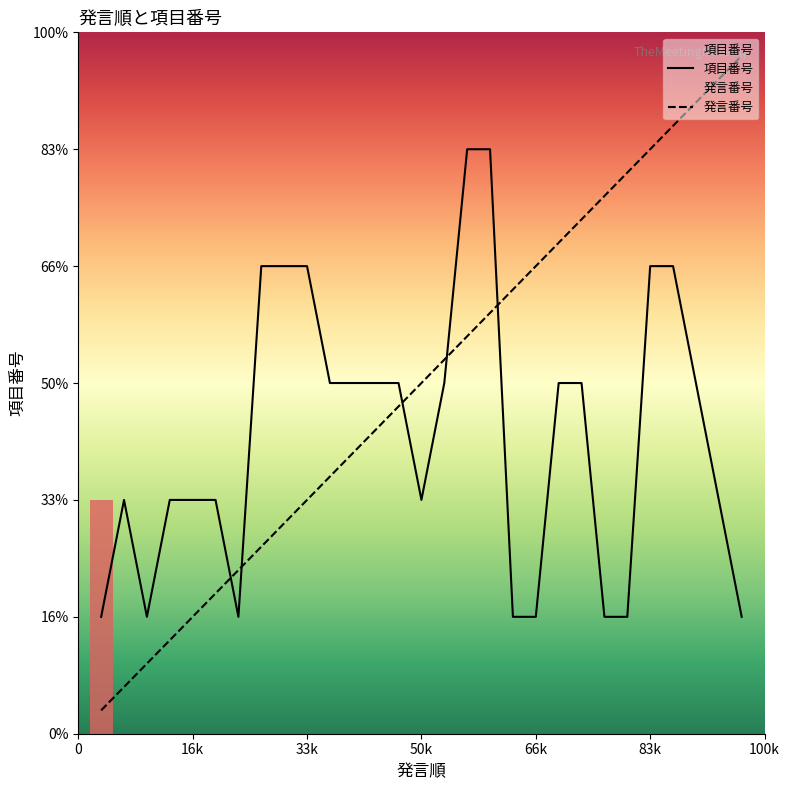

What is the difference between the highest and lowest values at 27?

2.4